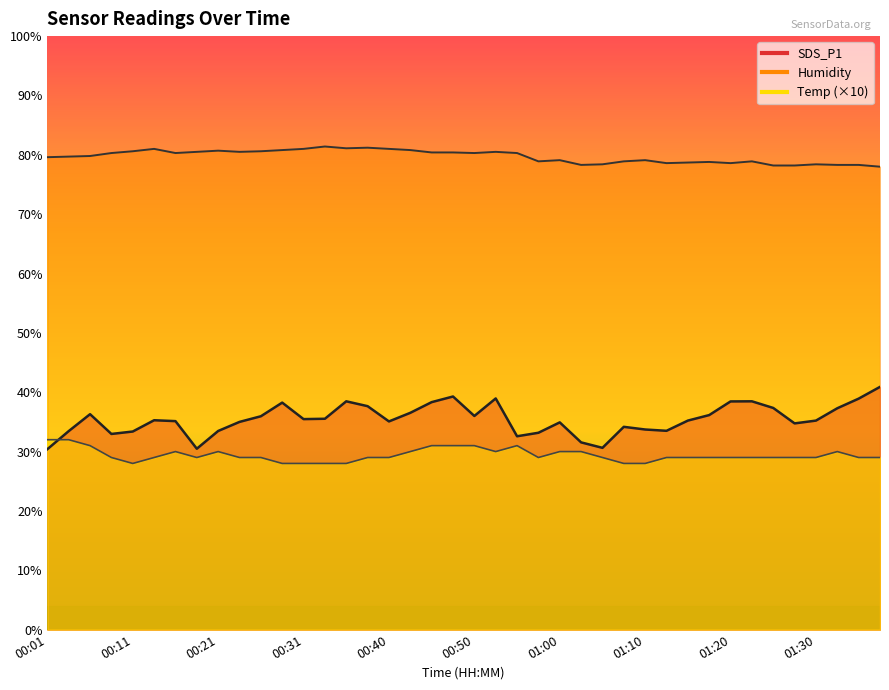

At which category does the chart reach its peak across all series?

00:33